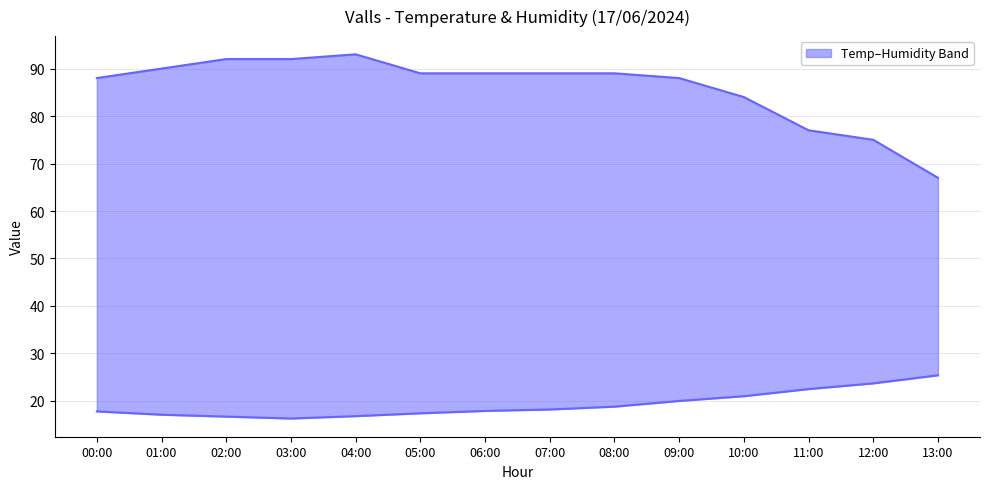

True or false: Humidité (%) and Température (ºC) intersect in this chart.

False